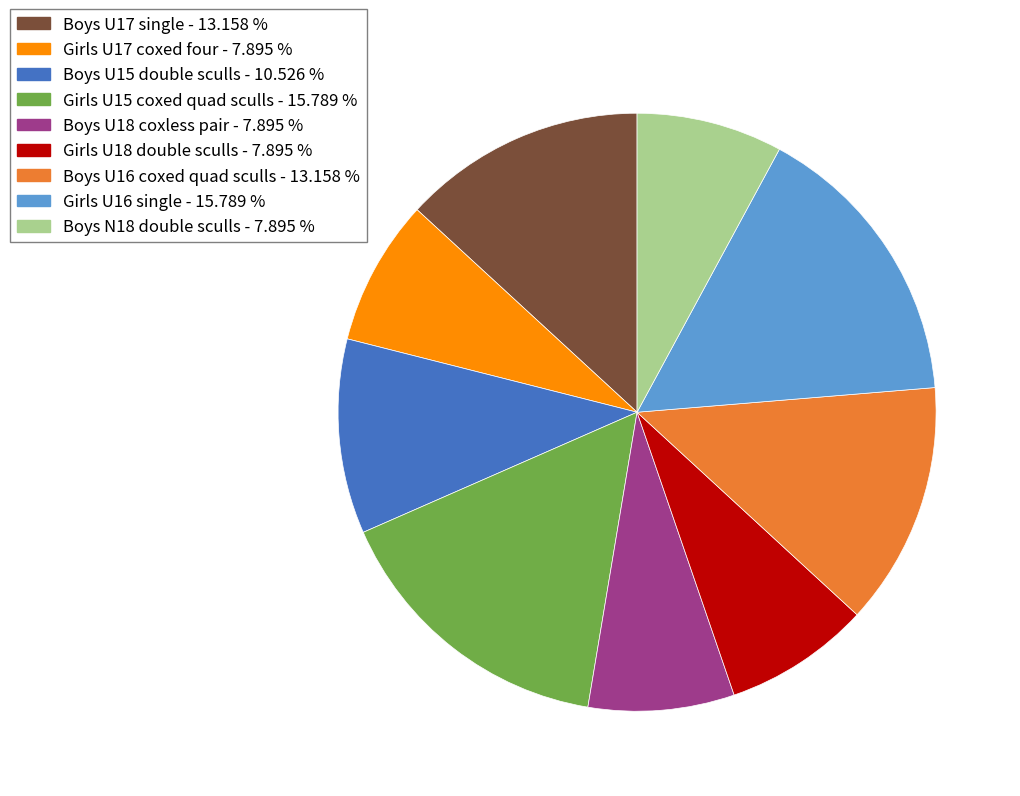

How many slices are in this pie chart?

9